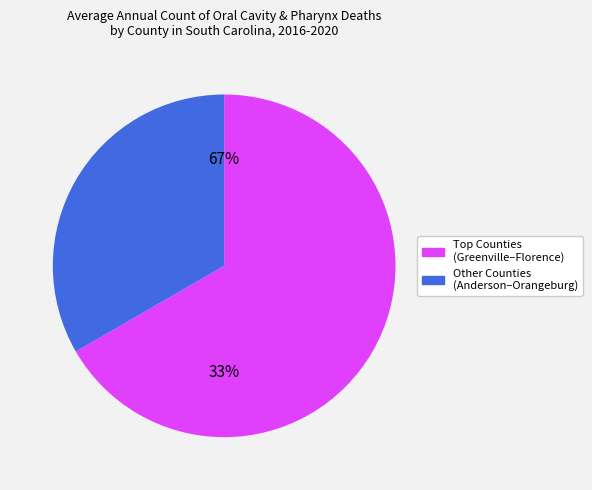

Does Greenville represent more than half of the total?

No